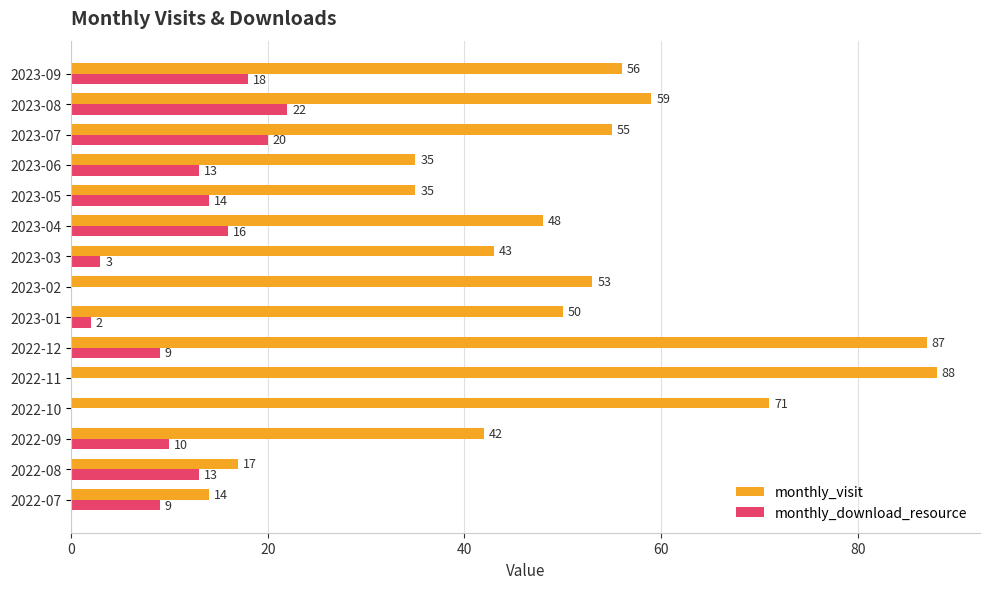

What is the sum of all monthly_visit values?

753